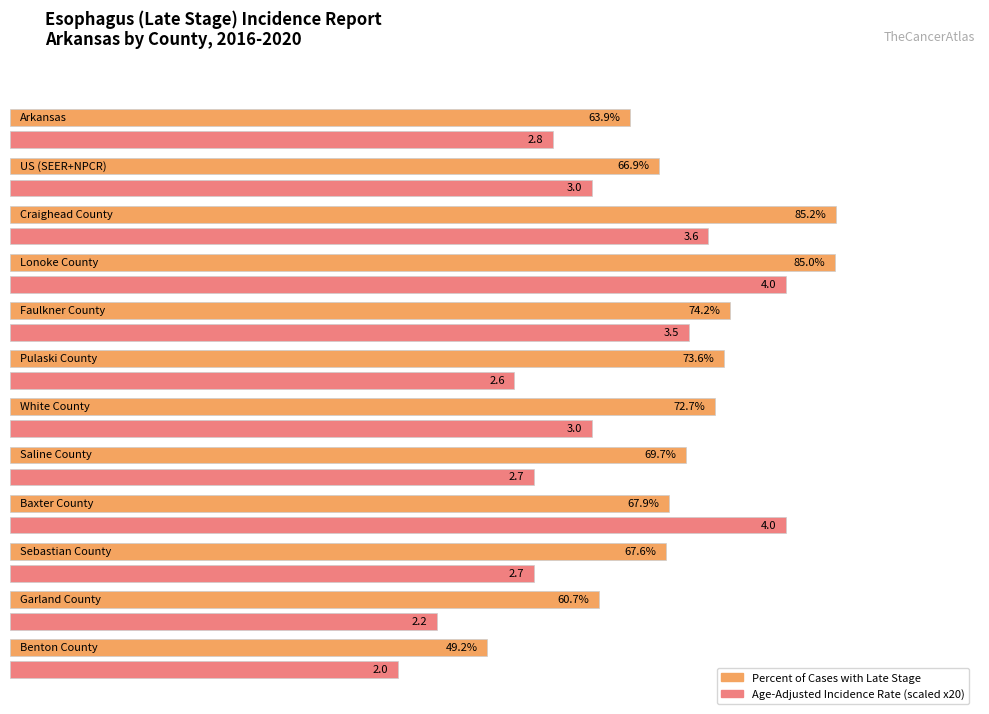

What are all the series names shown in the legend?

Percent of Cases with Late Stage, Age-Adjusted Incidence Rate